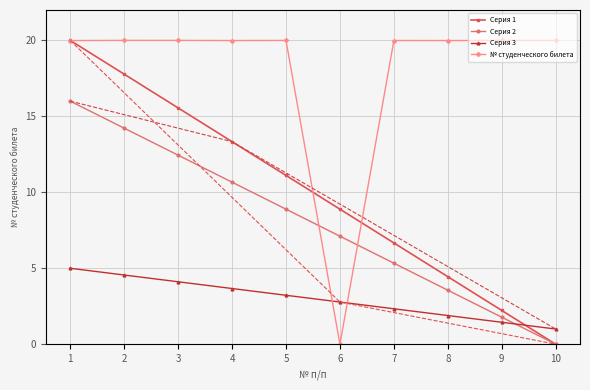

Reading left to right, extract all data points from this chart.

Серия 1: 20.0	17.8	15.6	13.3	11.1	8.9	6.7	4.4	2.2	0.0
Серия 2: 16.0	14.2	12.4	10.7	8.9	7.1	5.3	3.6	1.8	0.0
Серия 3: 5.0	4.6	4.1	3.7	3.2	2.8	2.3	1.9	1.4	1.0
№ студенческого билета: 20.0	20.0	20.0	20.0	20.0	0.0	20.0	20.0	20.0	20.0